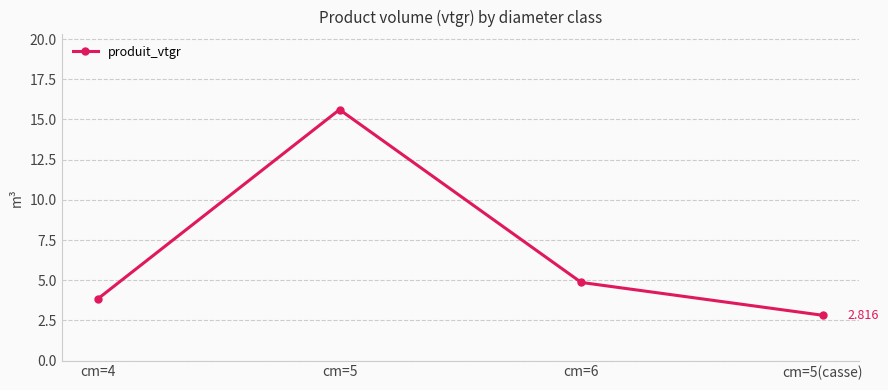

What is the change in value from cm=4 to cm=5?

+11.8